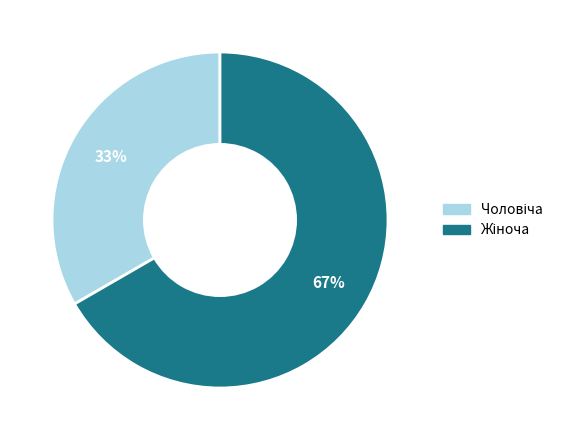

To the nearest percent, what is the average slice percentage?

50%